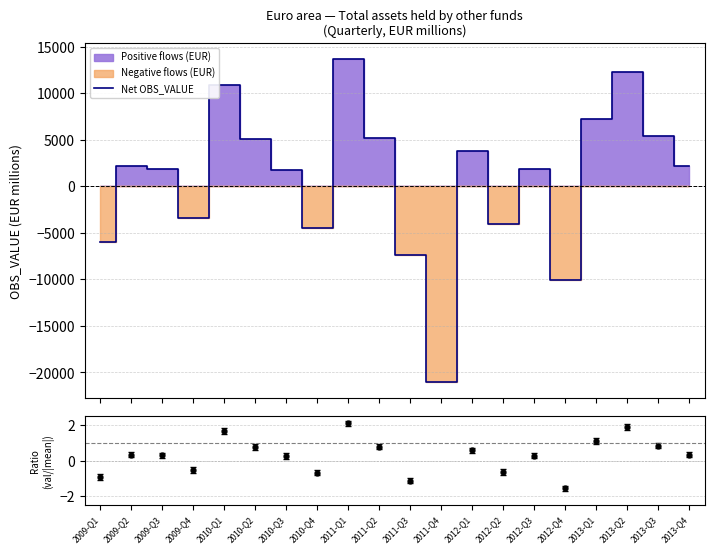

What is the label of the 5th point from the left?

2010-Q1